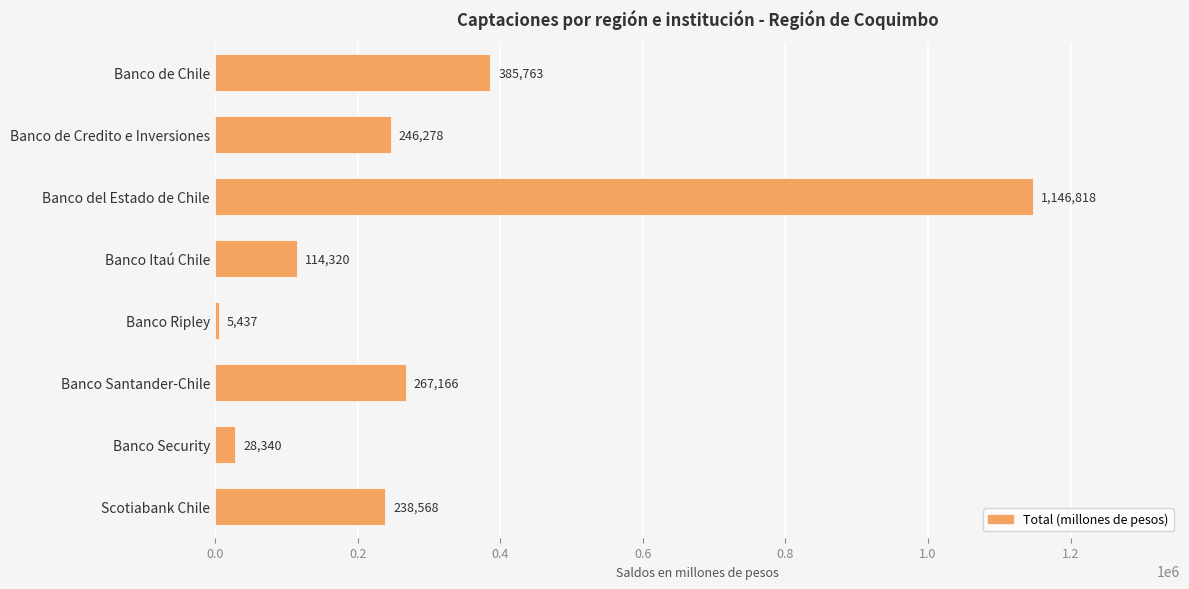

Between Banco del Estado de Chile and Banco Ripley, which is larger?

Banco del Estado de Chile